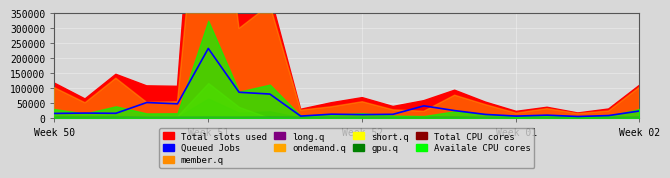

What is the sum of all values?

718712